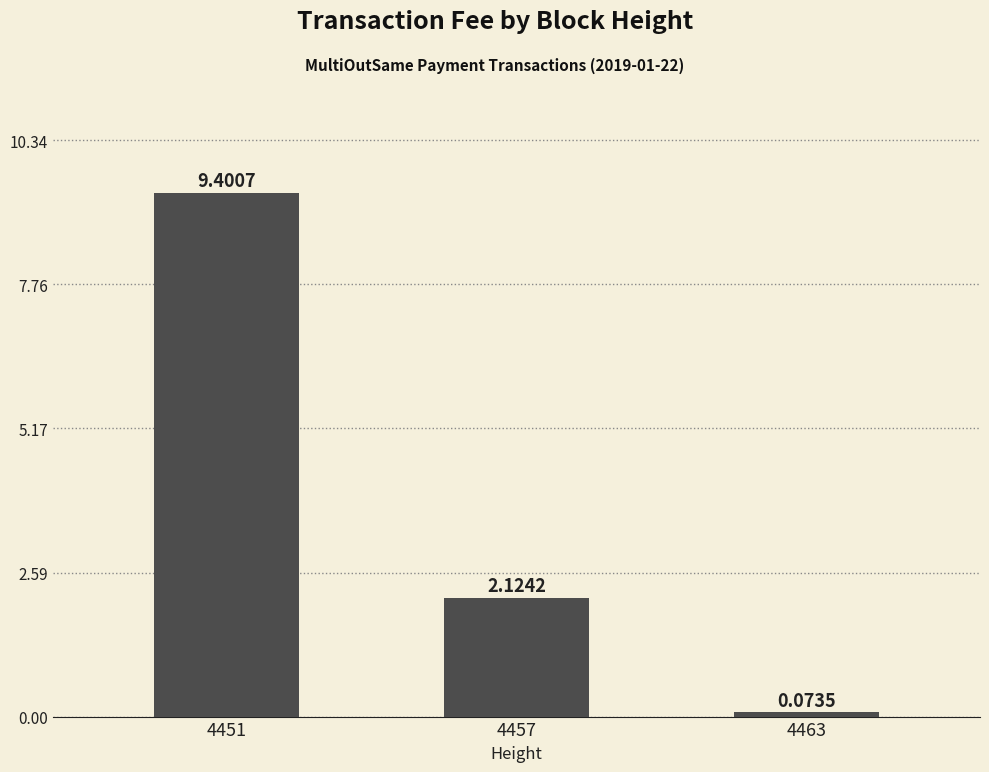

Rank the categories by value from highest to lowest.

4451, 4457, 4463